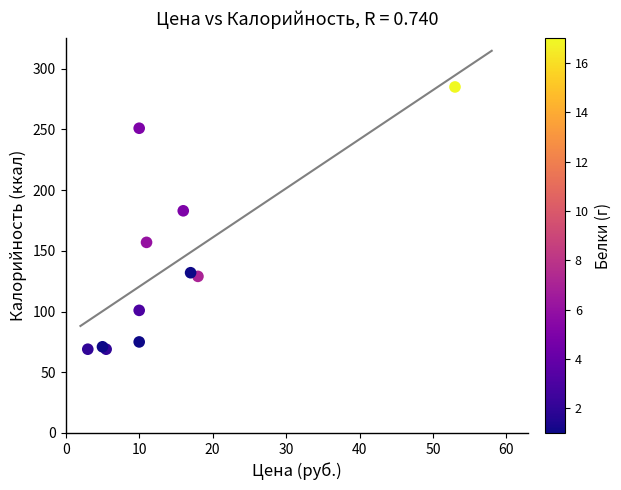

What Y value in the scatter plot is closest to 177?

183